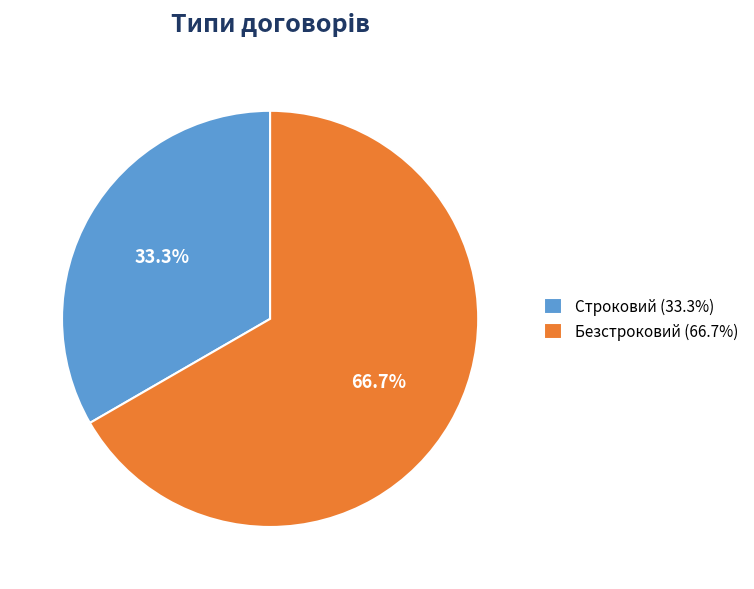

Do Безстроковий and Строковий together represent more than half of the pie?

Yes